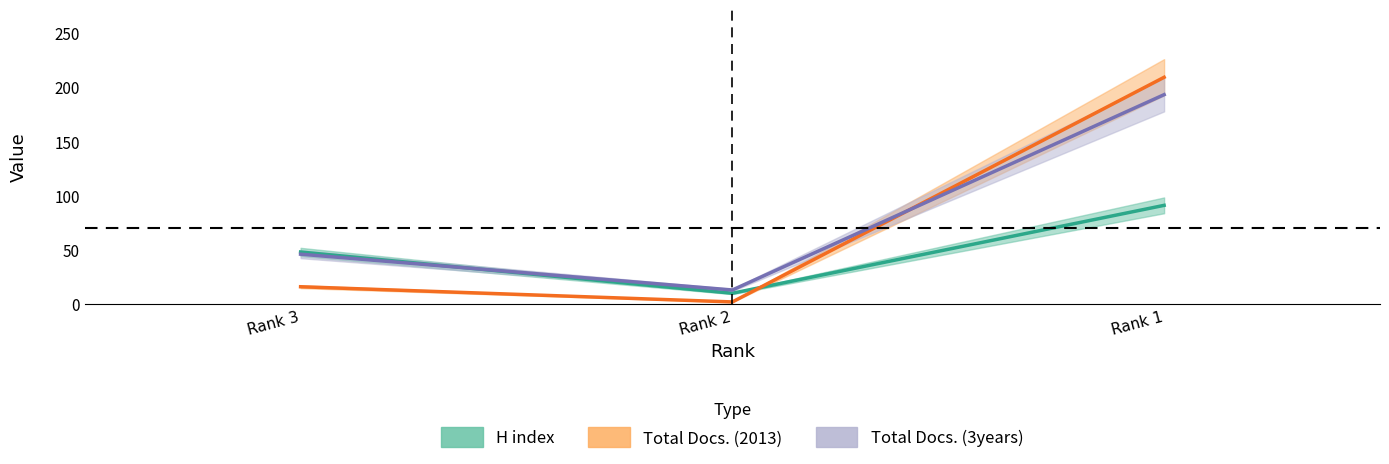

Is the value of Total Docs. (3years) at Rank 1 greater than the value of Total Docs. (2013) at Rank 2?

Yes